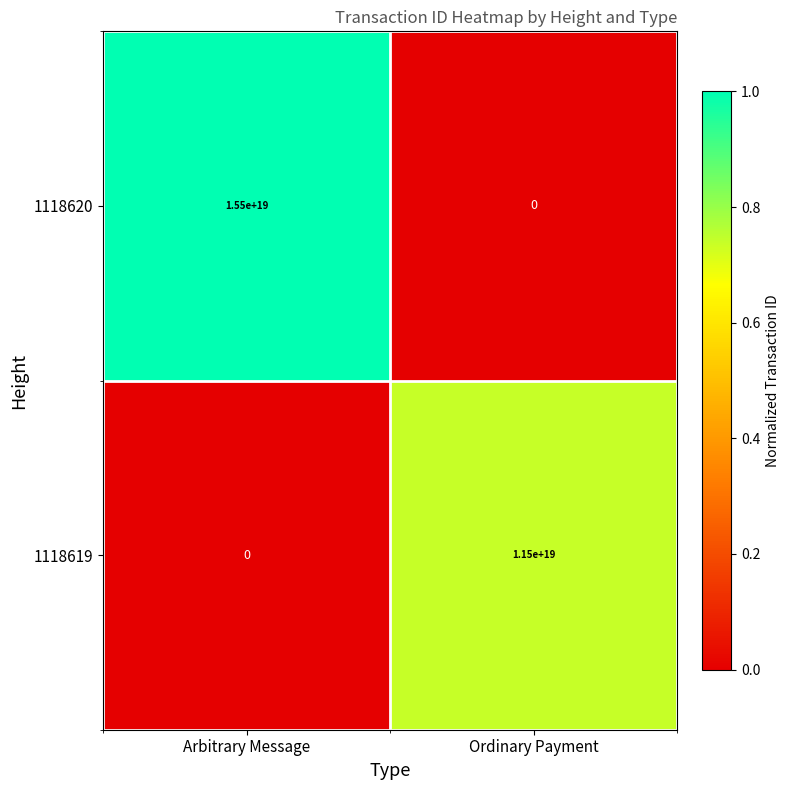

How many values in the 1118619 series are below 11500000000000000000?

1